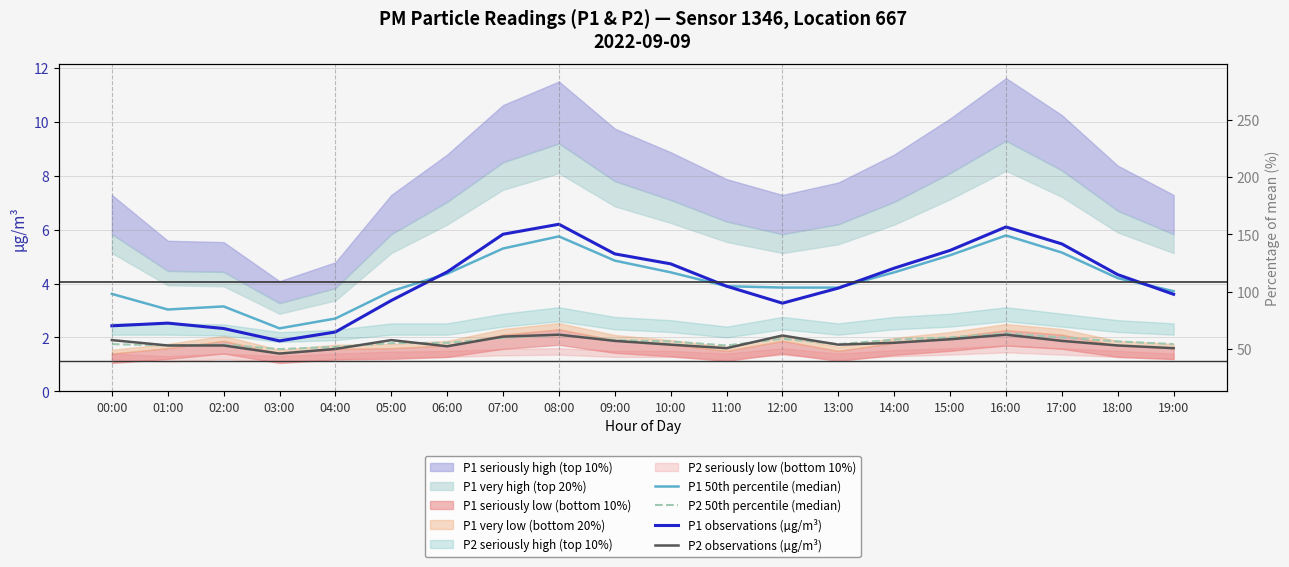

List the labels in order of P1 observations (µg/m³) value, smallest first.

03:00, 04:00, 02:00, 00:00, 01:00, 12:00, 05:00, 19:00, 13:00, 11:00, 18:00, 06:00, 14:00, 10:00, 09:00, 15:00, 17:00, 07:00, 16:00, 08:00